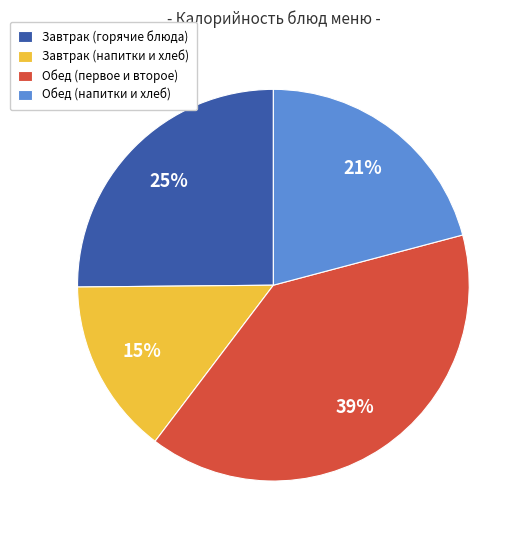

Between Завтрак (горячие блюда) and Обед (первое и второе), which is larger?

Обед (первое и второе)